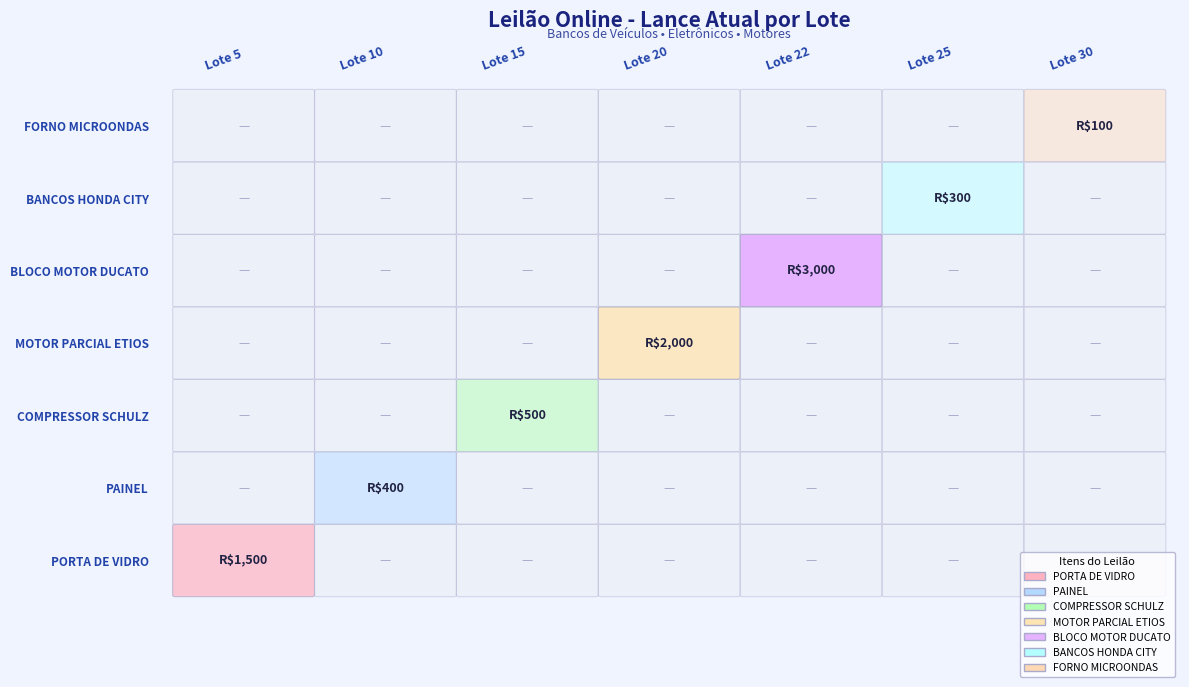

Reading left to right, extract all data points from this chart.

PORTA DE VIDRO: 1500	0	0	0	0	0	0
PAINEL: 0	400	0	0	0	0	0
COMPRESSOR SCHULZ: 0	0	500	0	0	0	0
MOTOR PARCIAL ETIOS: 0	0	0	2000	0	0	0
BLOCO MOTOR DUCATO: 0	0	0	0	3000	0	0
BANCOS HONDA CITY: 0	0	0	0	0	300	0
FORNO MICROONDAS: 0	0	0	0	0	0	100